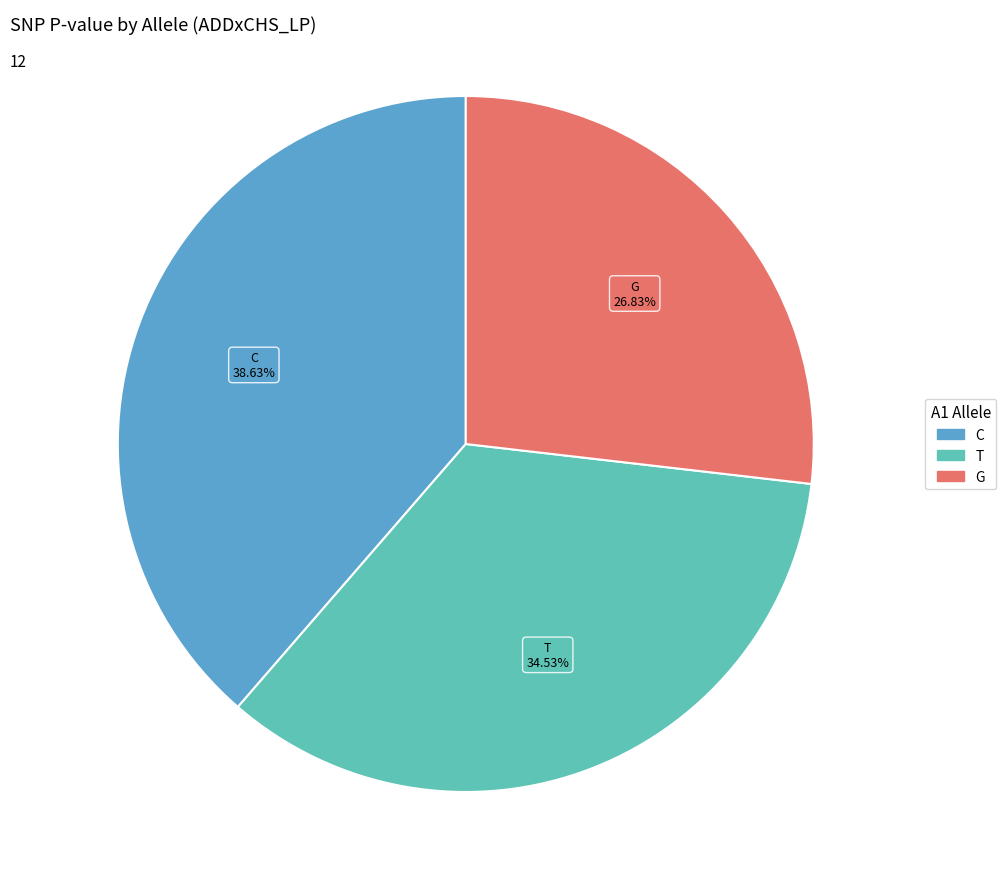

Is there any slice that represents more than half of the pie?

No